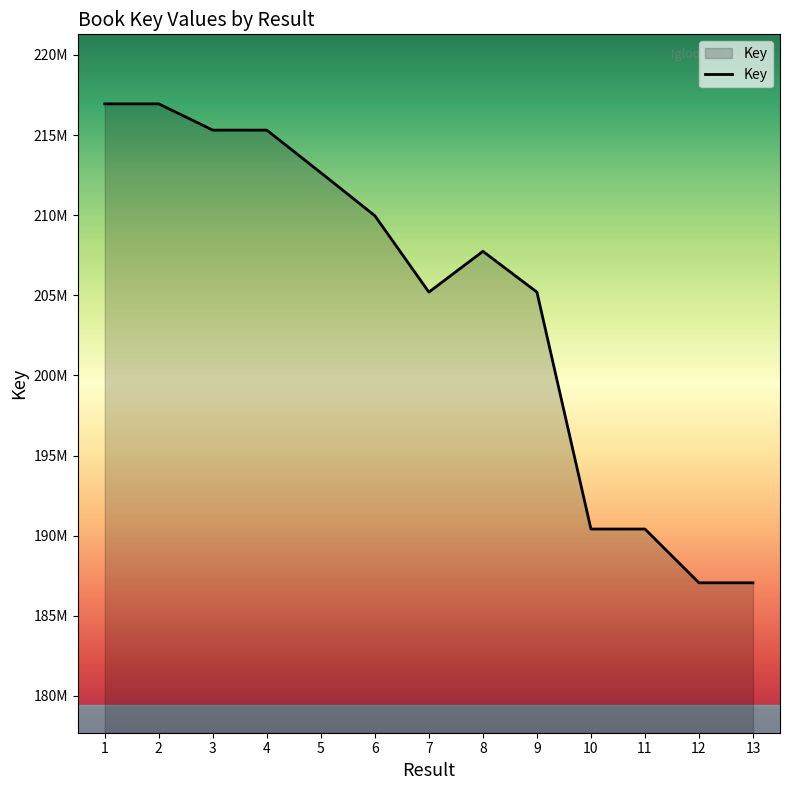

Does the chart have visible grid lines?

No